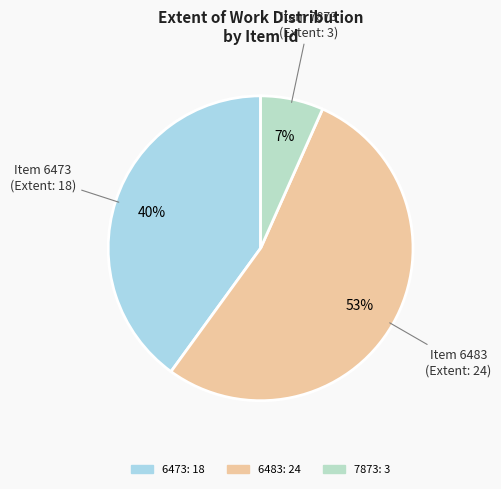

To the nearest percent, what is the difference between the 7873 and 6473 slice percentages?

33%